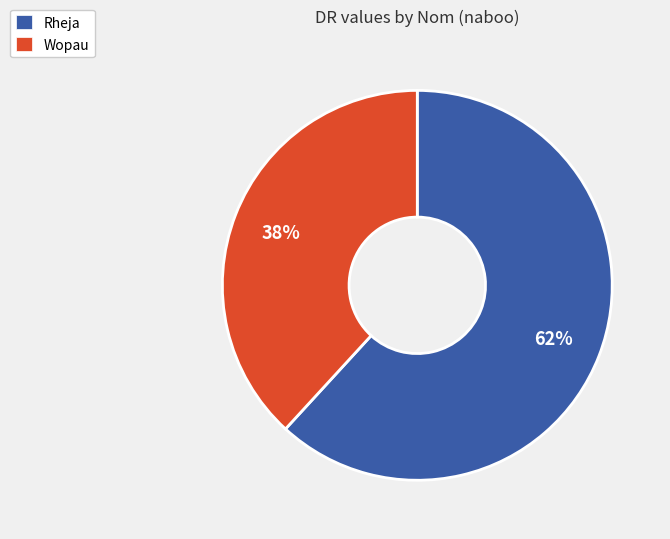

What is the majority slice?

Rheja